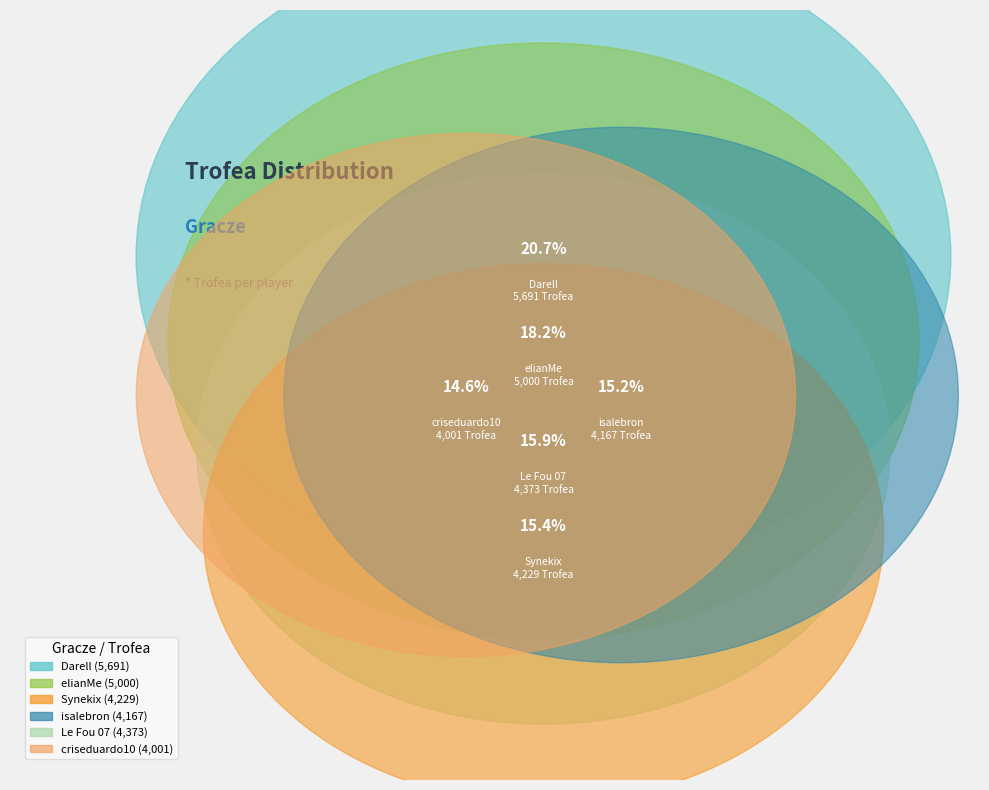

To the nearest percent, what is the average slice percentage?

17%